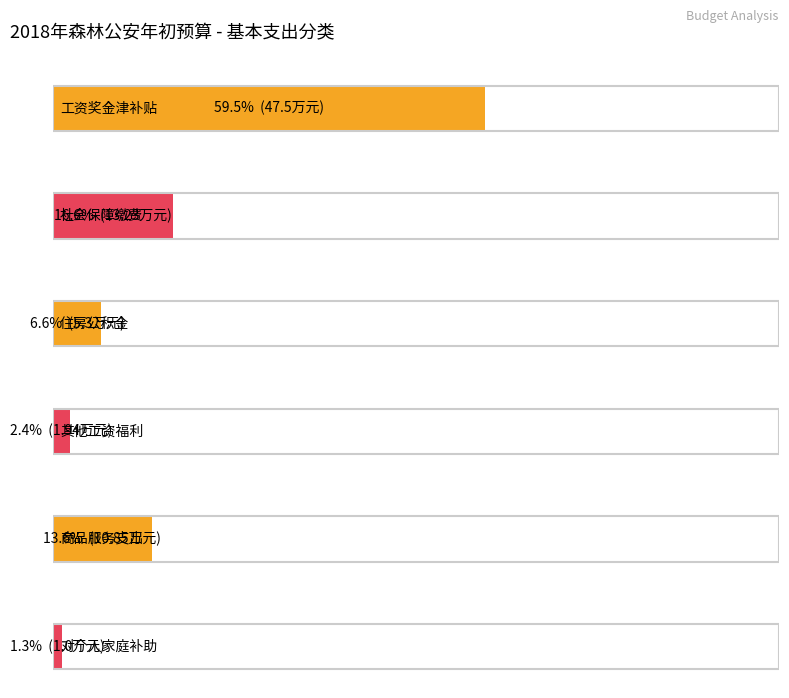

What is the average value?

13.3